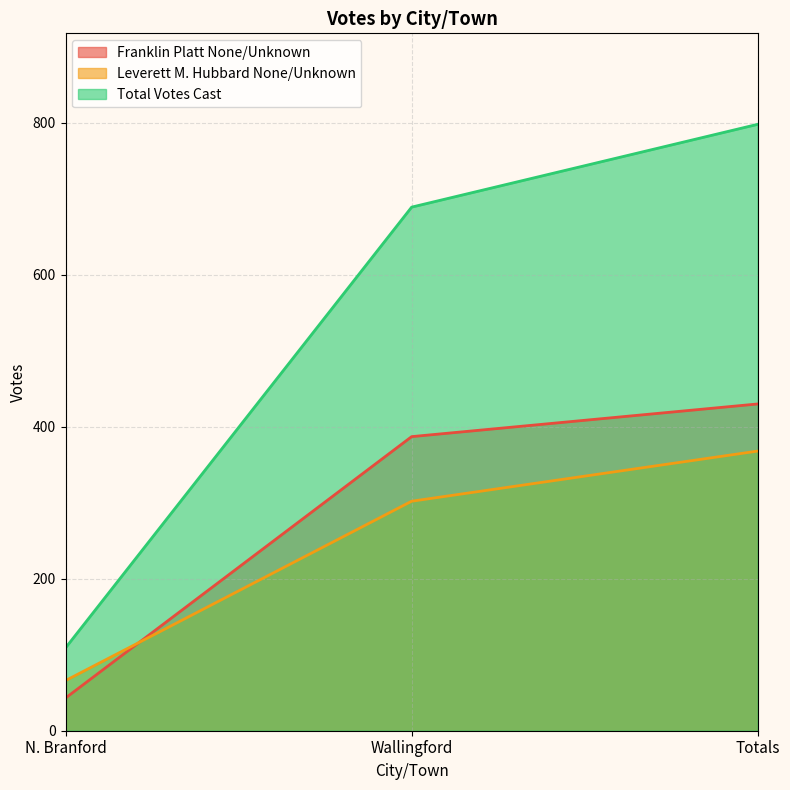

Is it true that Leverett M. Hubbard None/Unknown equals 368 at Totals?

True